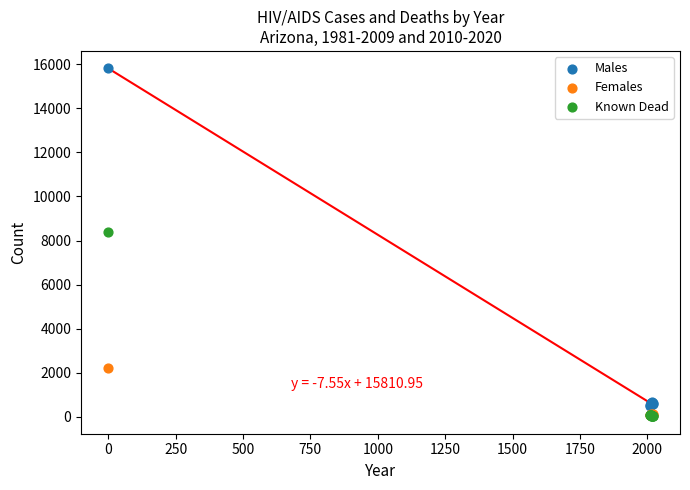

Across all series, what Y value is closest to 7918?

8401